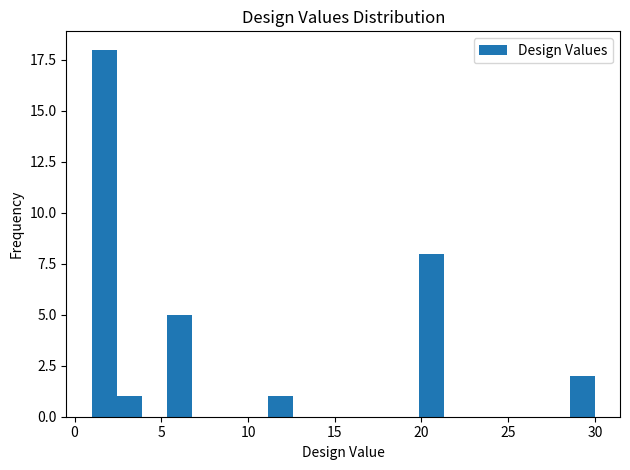

Read against the x-axis, roughly where is the centre of the tallest bar?

1.5